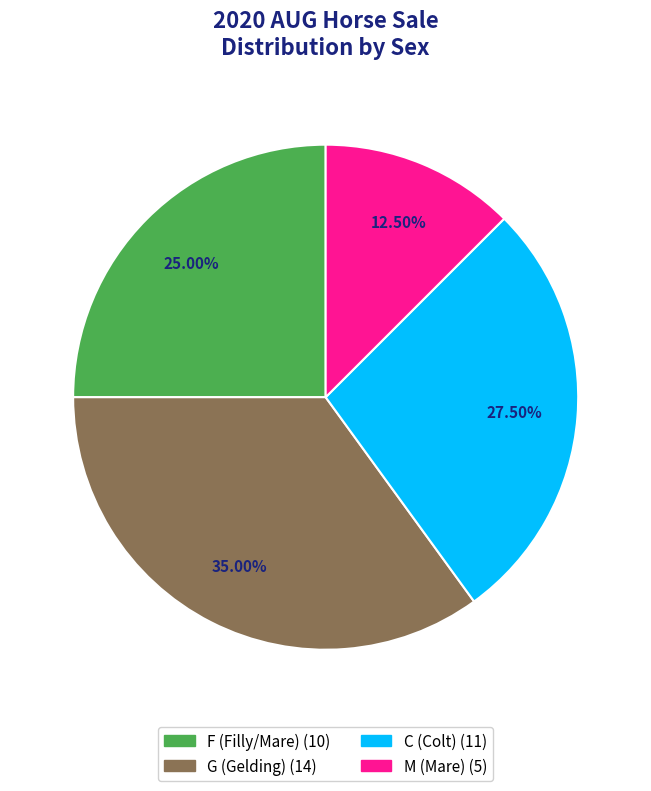

Is there any slice that represents more than half of the pie?

No